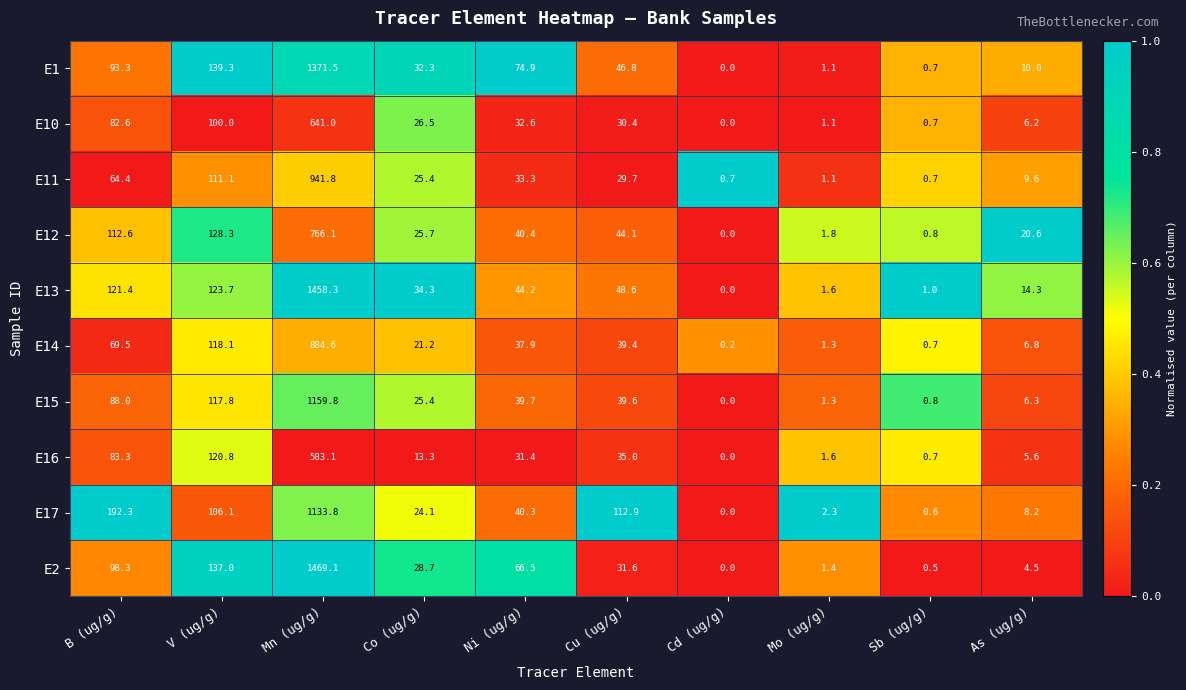

How many data points does each series have?

10